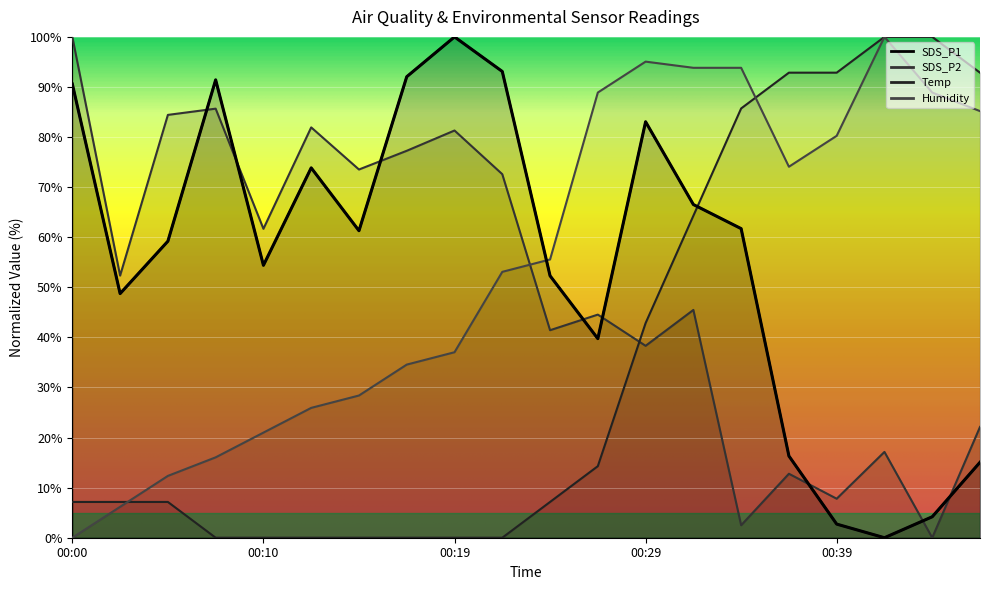

Reading right to left, transcribe all the data shown in this chart.

SDS_P1: 15.1	4.2	0.0	2.7	16.3	61.7	66.5	83.1	39.7	52.3	93.1	100.0	92.1	61.3	73.8	54.4	91.4	59.2	48.7	90.6
SDS_P2: 22.1	0.0	17.1	7.8	12.8	2.5	45.5	38.3	44.5	41.4	72.6	81.3	77.3	73.5	81.9	61.7	85.7	84.4	52.3	100.0
Temp: 92.9	100.0	100.0	92.9	92.9	85.7	64.3	42.9	14.3	7.1	0.0	0.0	0.0	0.0	0.0	0.0	0.0	7.1	7.1	7.1
Humidity: 85.2	88.9	100.0	80.2	74.1	93.8	93.8	95.1	88.9	55.6	53.1	37.0	34.6	28.4	25.9	21.0	16.0	12.3	6.2	0.0